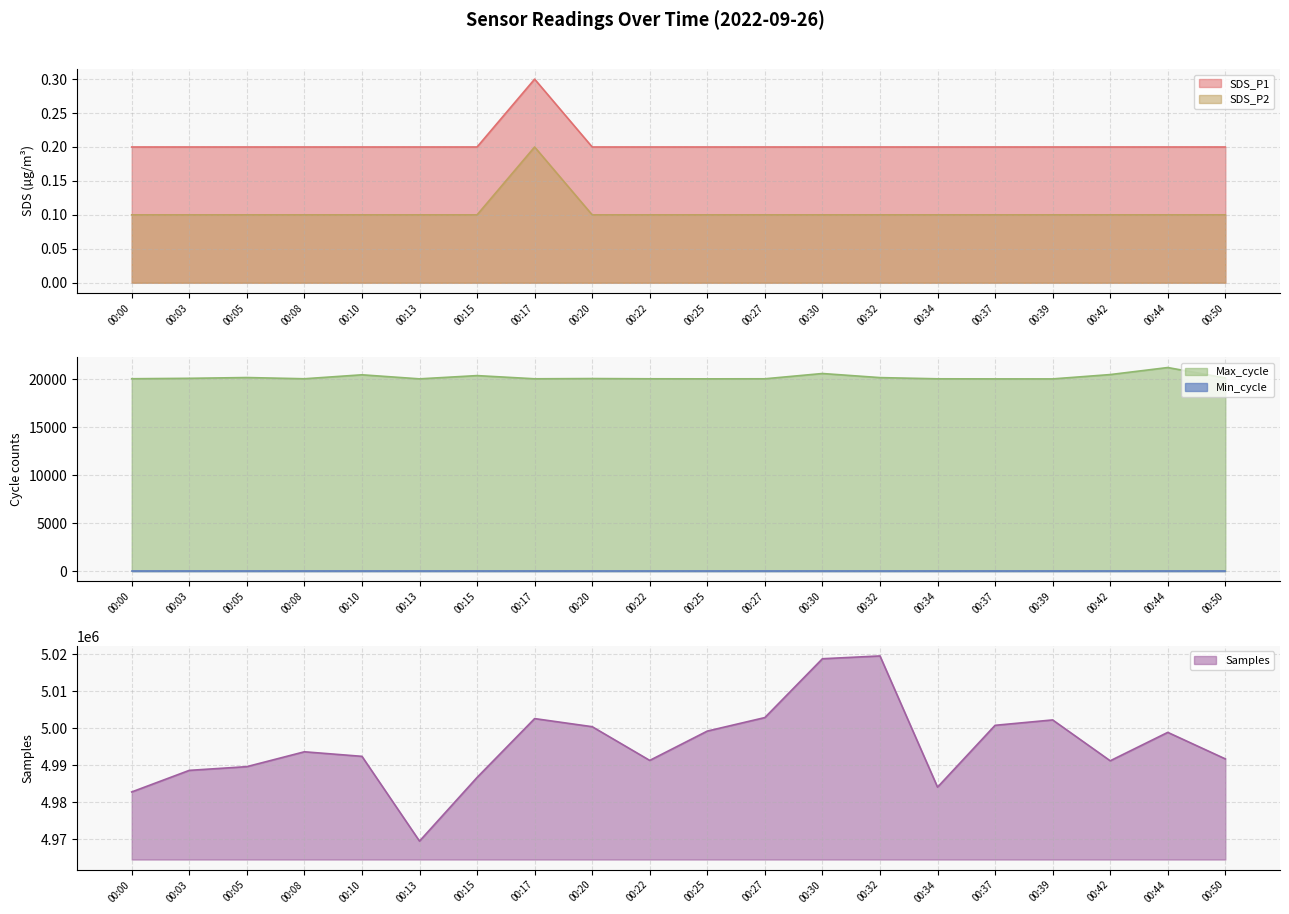

What is the approximate value of Max_cycle at 00:10?

20460